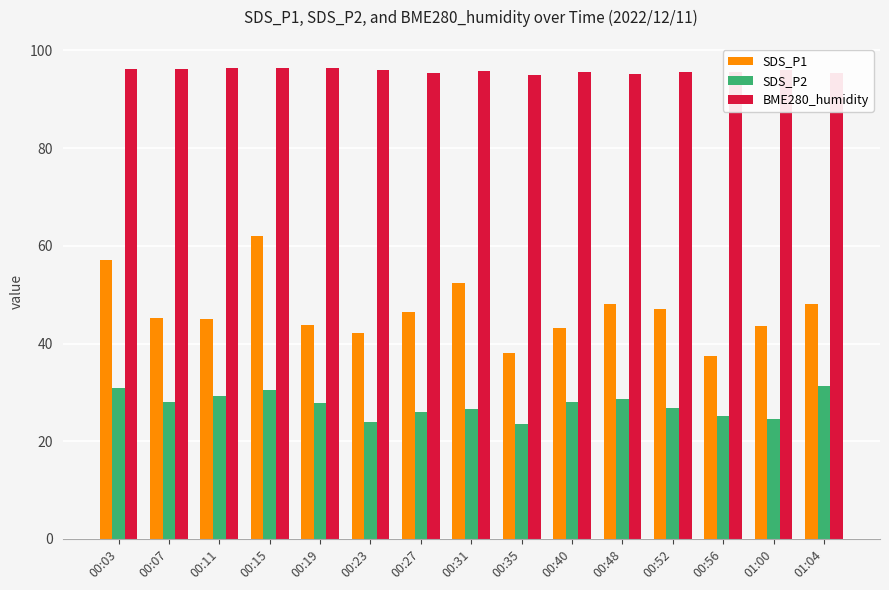

What is the minimum value shown in the chart?

23.5